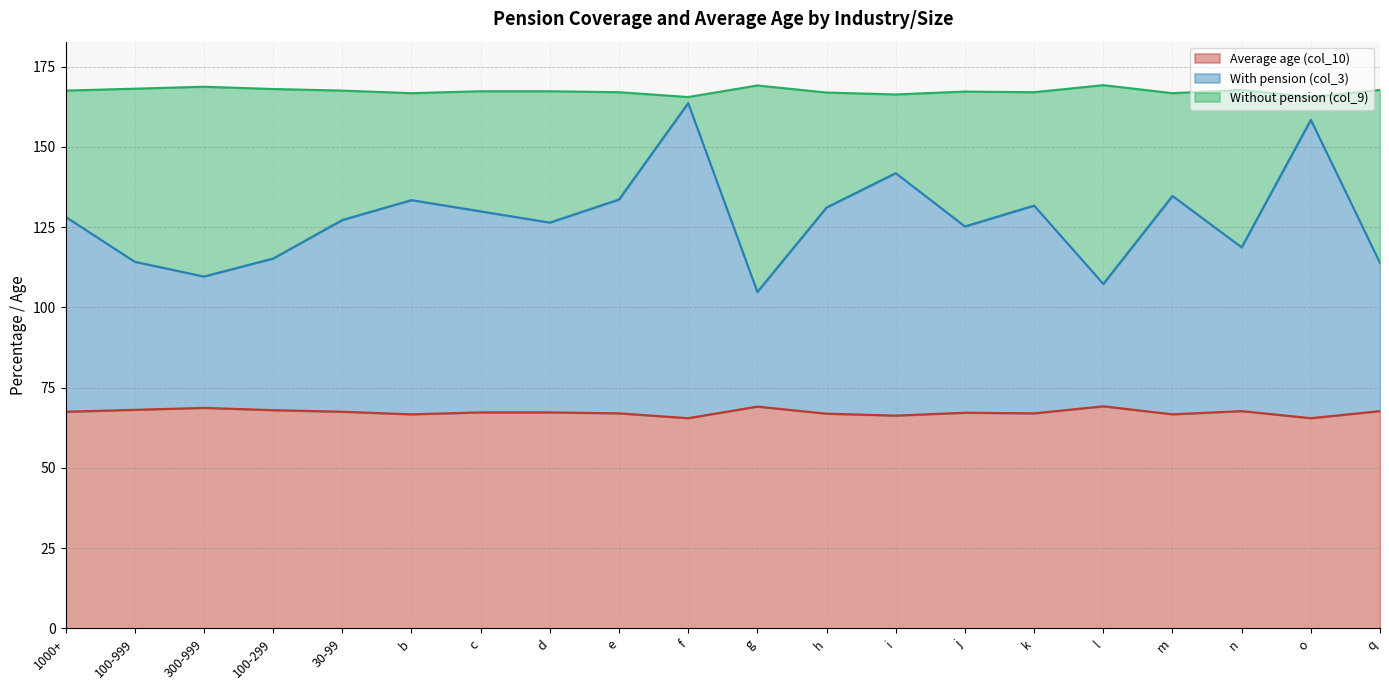

At which label does Average age (col_10) first exceed 67?

1000+